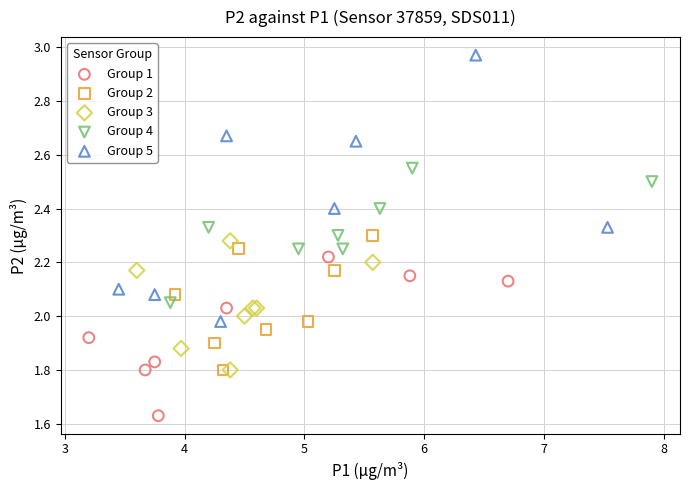

Which series has the widest spread of Y values?

Group 5